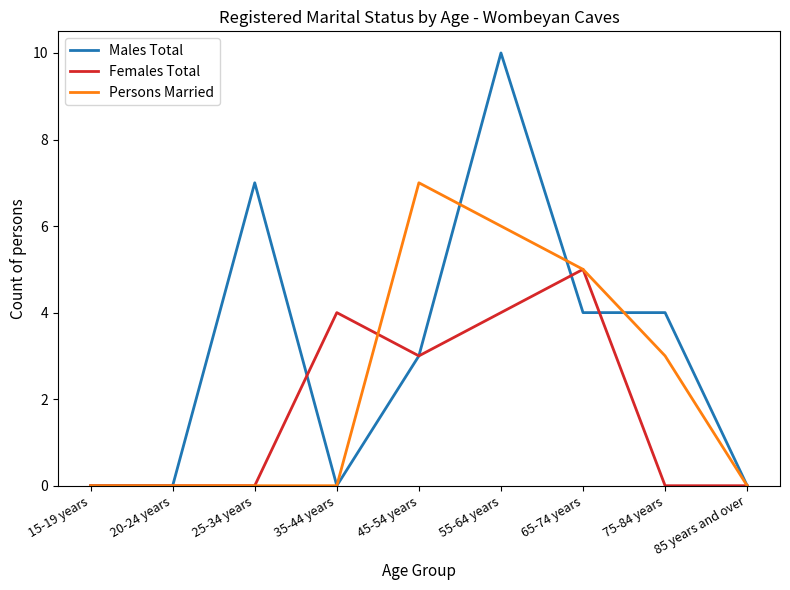

What is the sum of all Persons Married values?

21